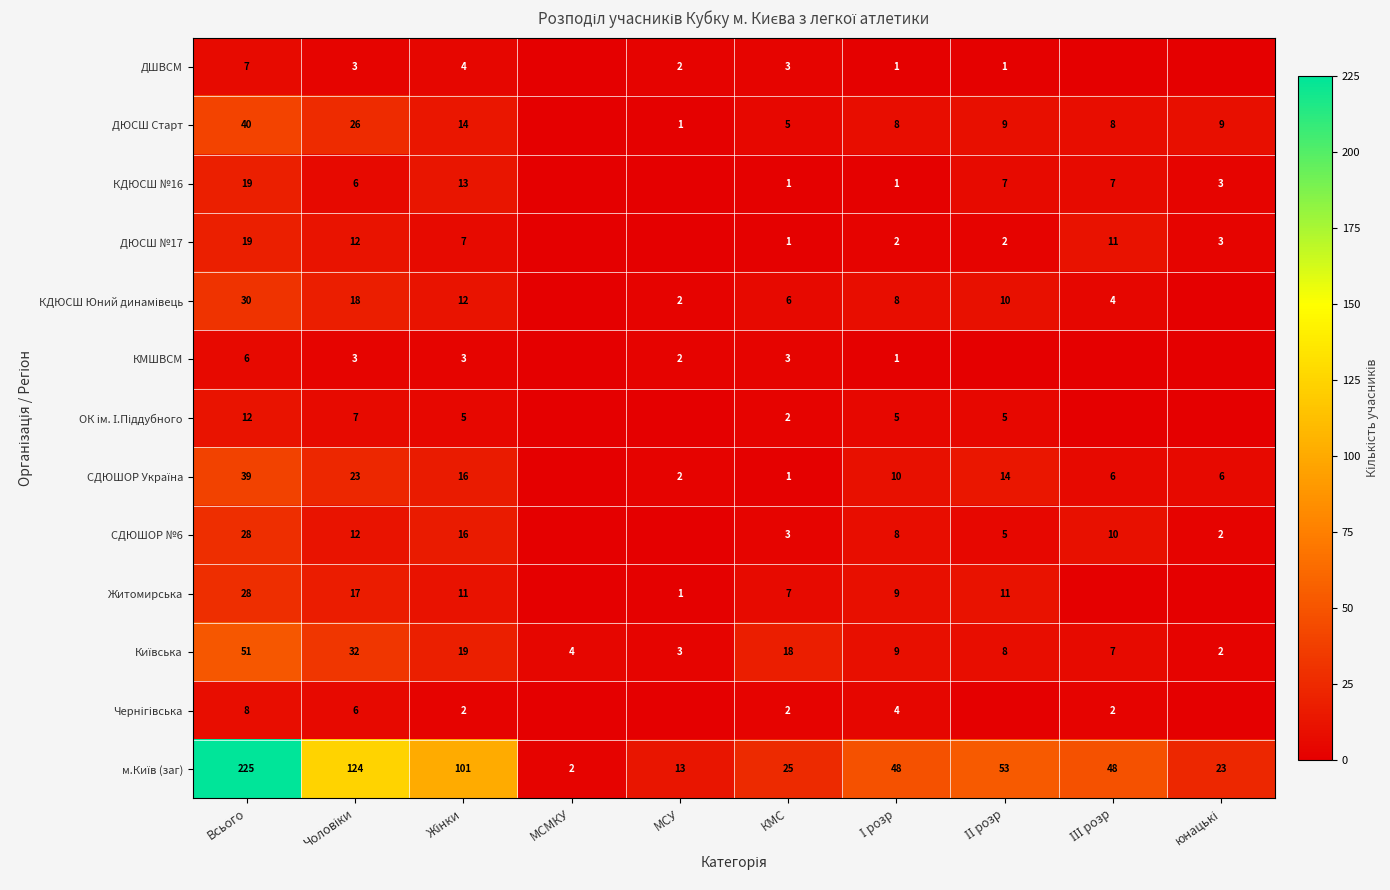

The Житомирська series shows 19 at Всього. True or false?

False